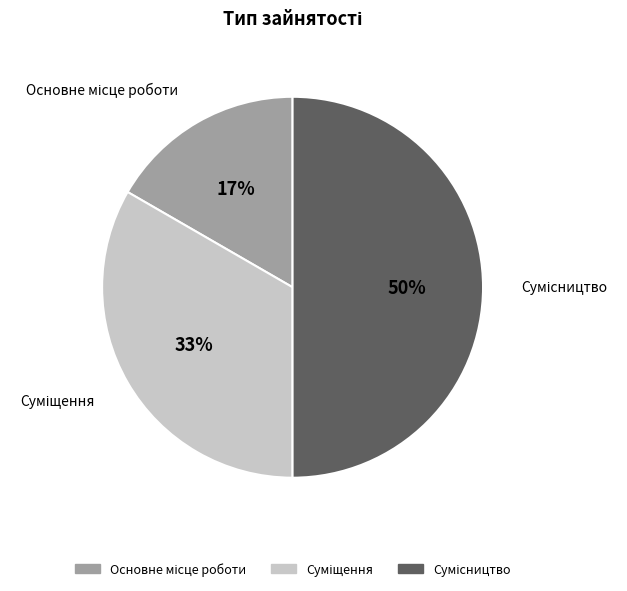

To the nearest percent, what is the difference between the largest and smallest slice percentages?

33%